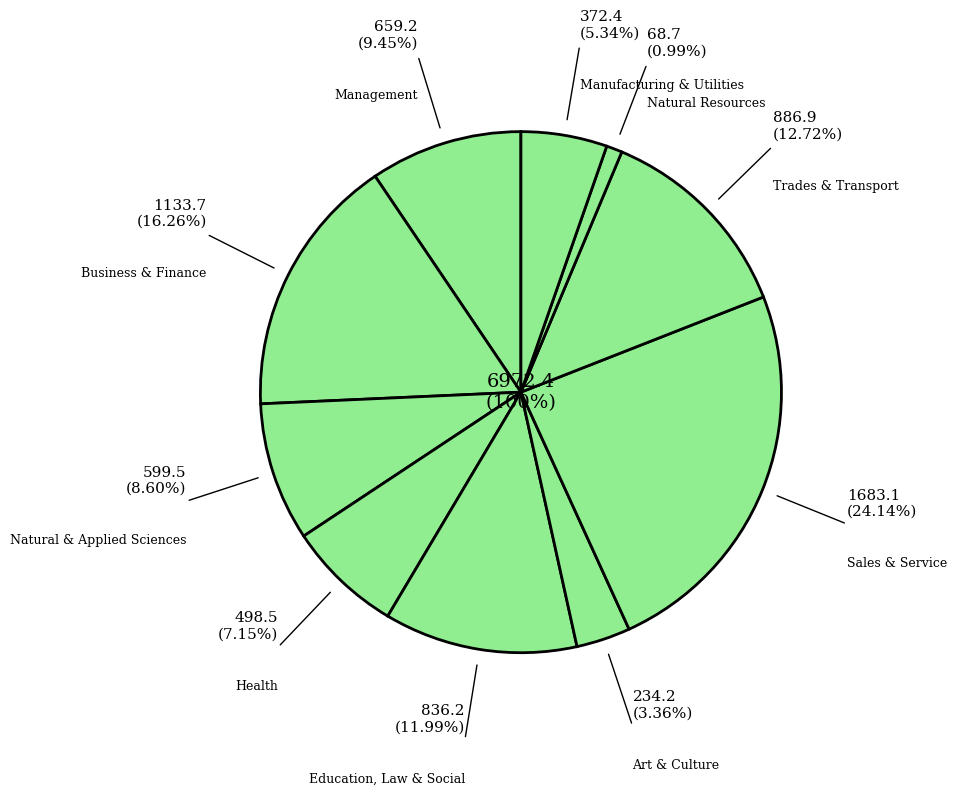

How many segments does this pie chart have?

10